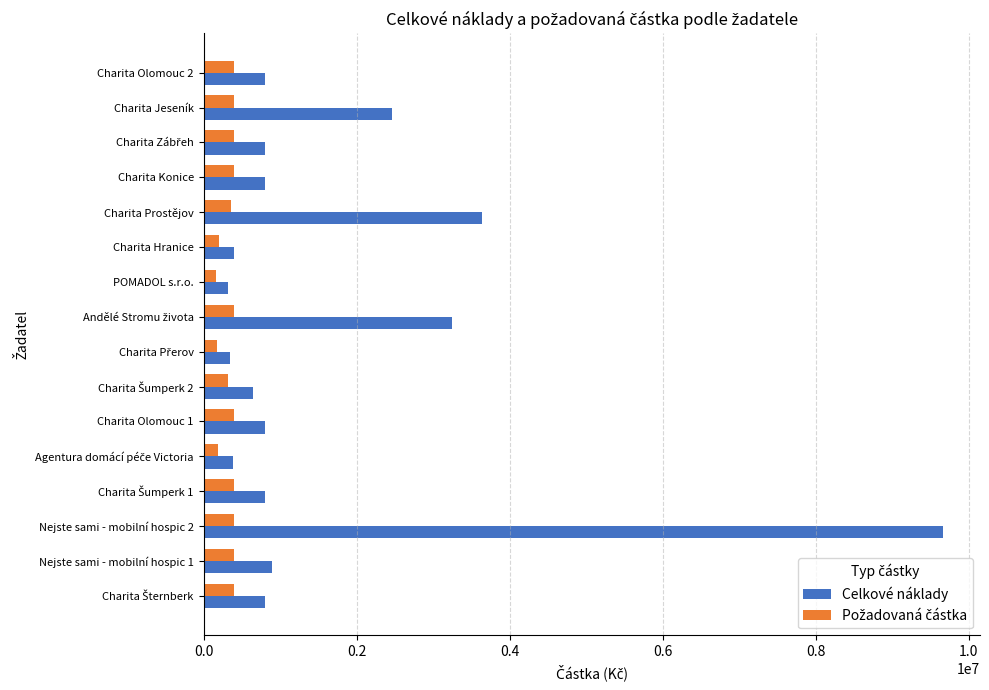

Which series has the widest spread of values?

Celkové náklady